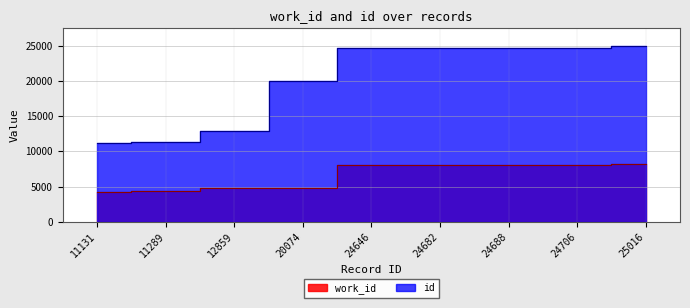

What value does the id series have at 24682?

24682